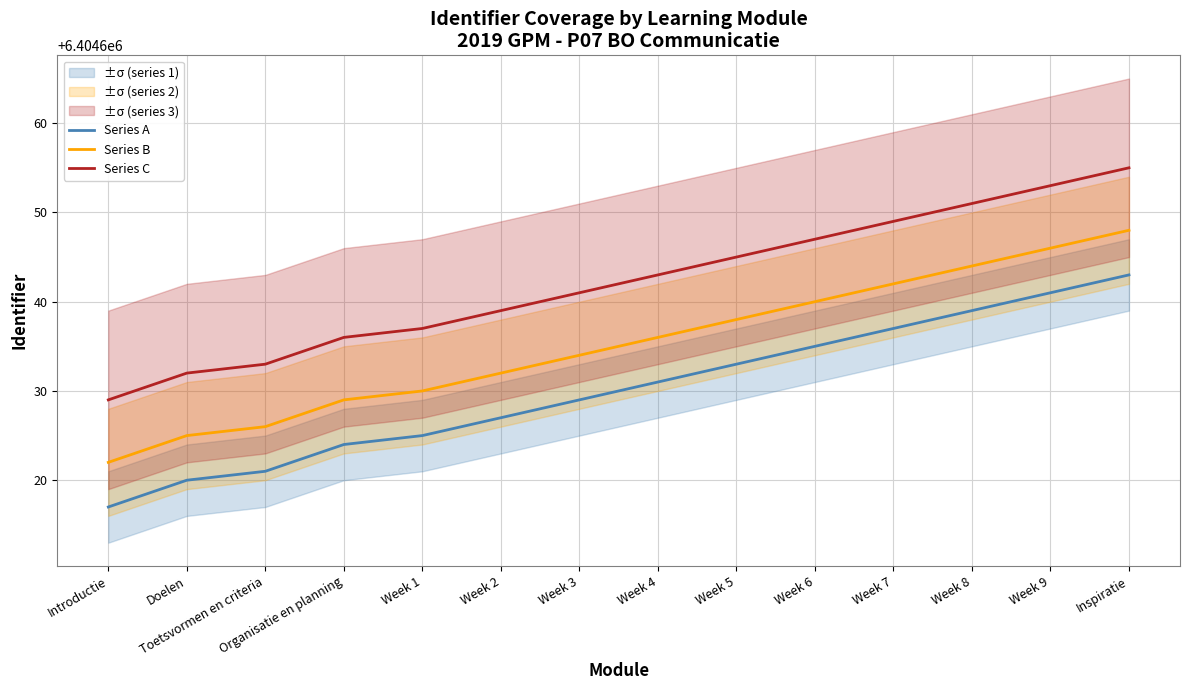

What position from the right is Inspiratie?

1